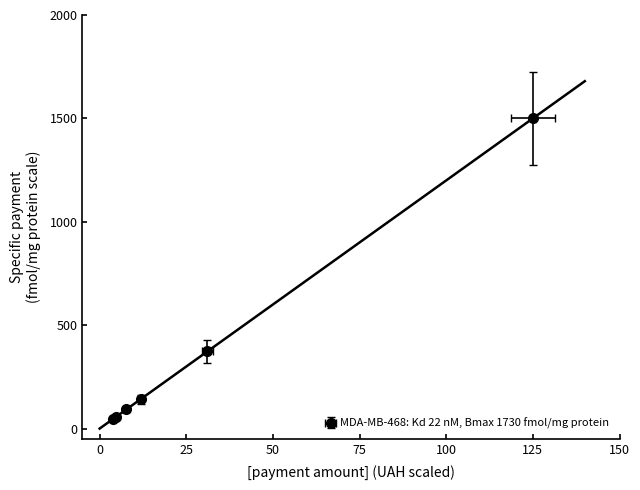

Reading right to left, transcribe all the data shown in this chart.

1500.0	373.2	141.8	92.6	55.2	45.9